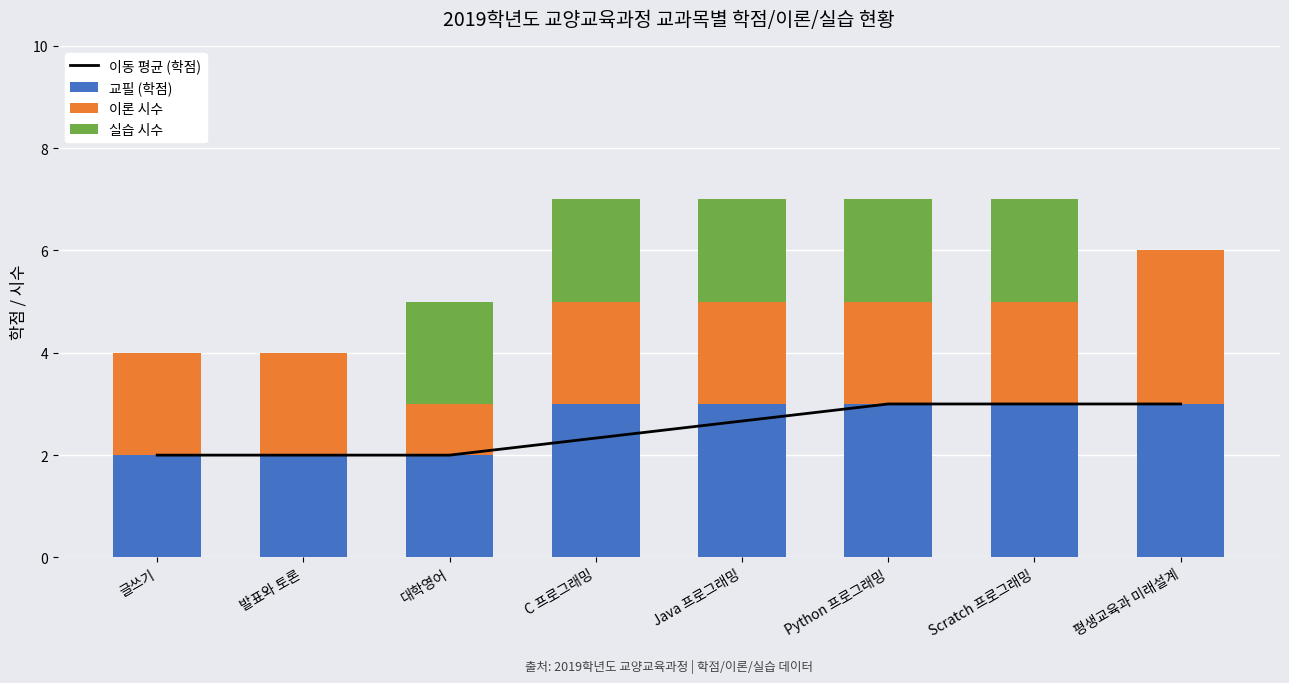

What is the total value across all series at 대학영어?

7.0